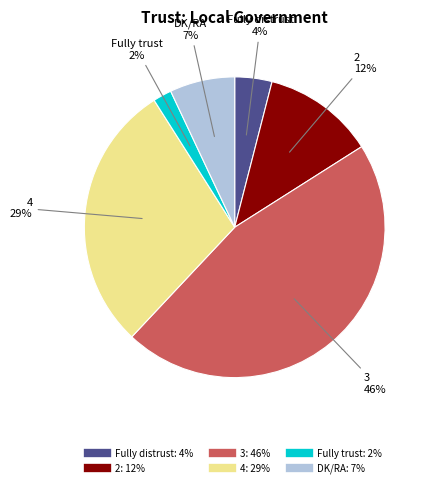

Does any single category account for the majority?

No